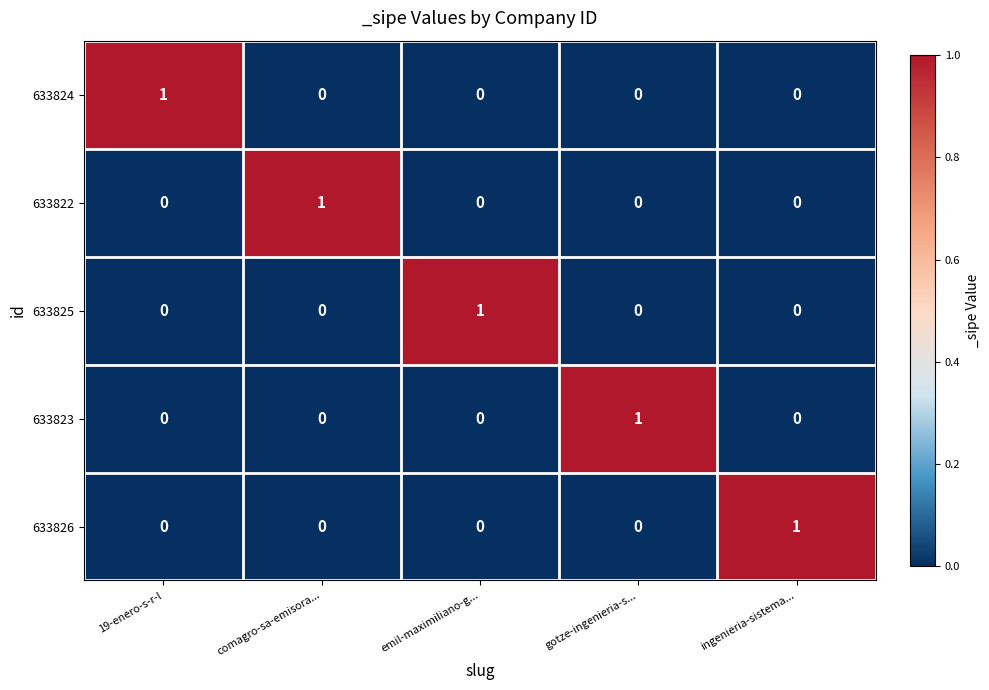

Is it true that 633826 equals 1 at 19-enero-s-r-l?

False